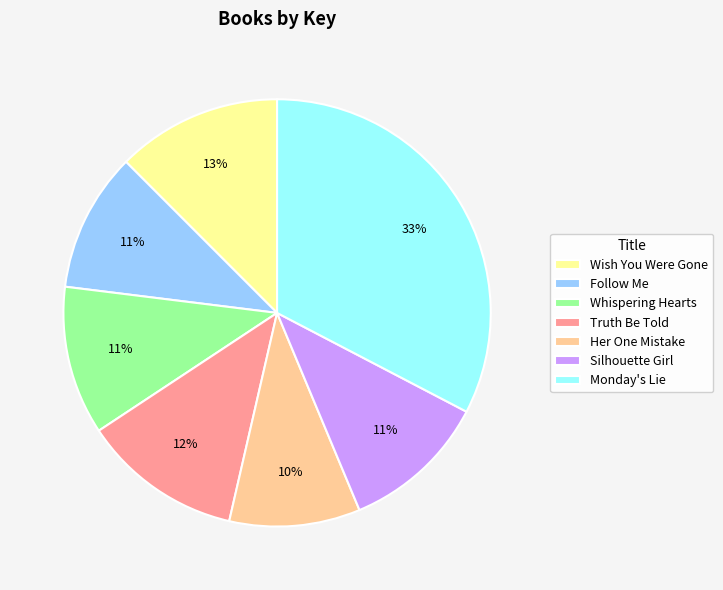

To the nearest percent, what is the difference between the largest and smallest slice percentages?

23%